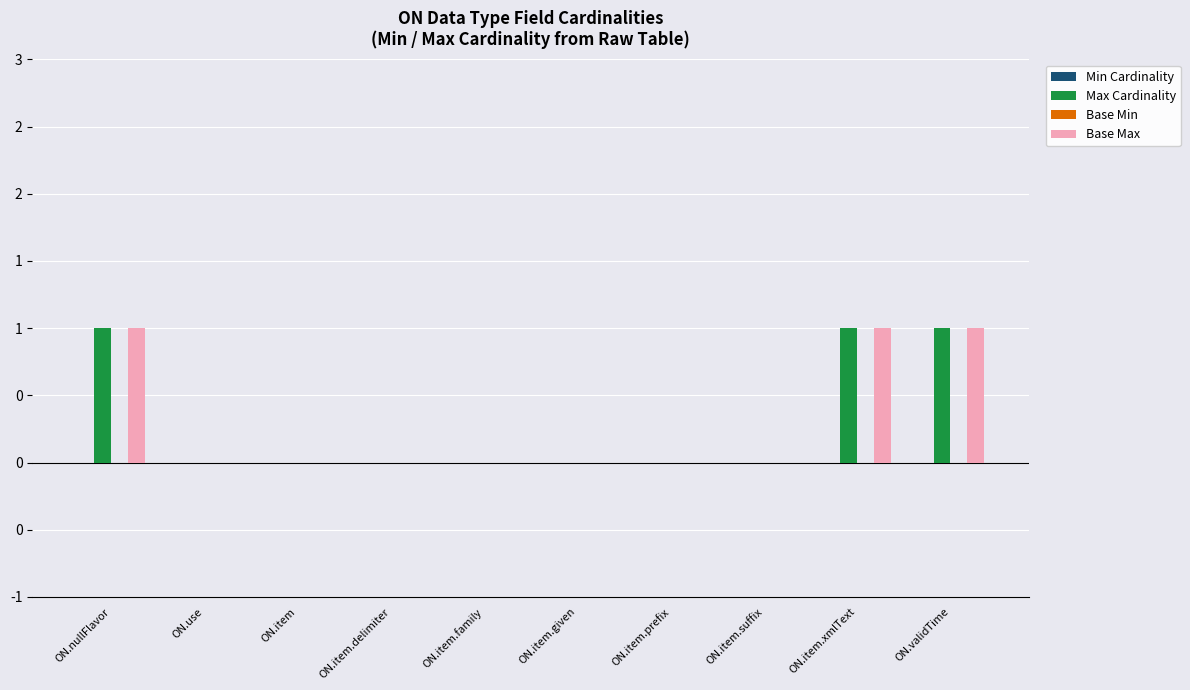

Between ON.validTime and ON.nullFlavor, which is larger?

ON.validTime